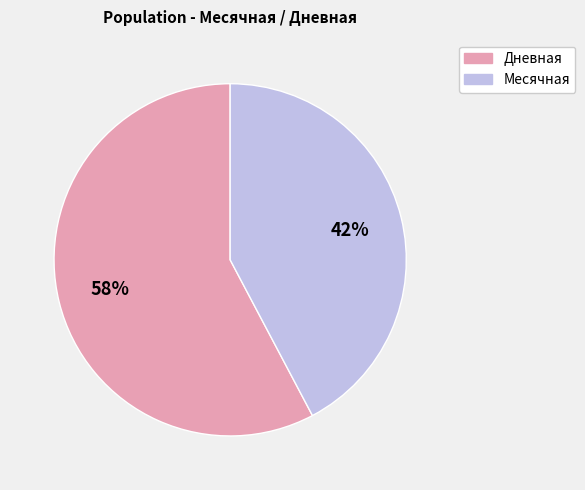

To the nearest percent, what is the average slice percentage?

50%